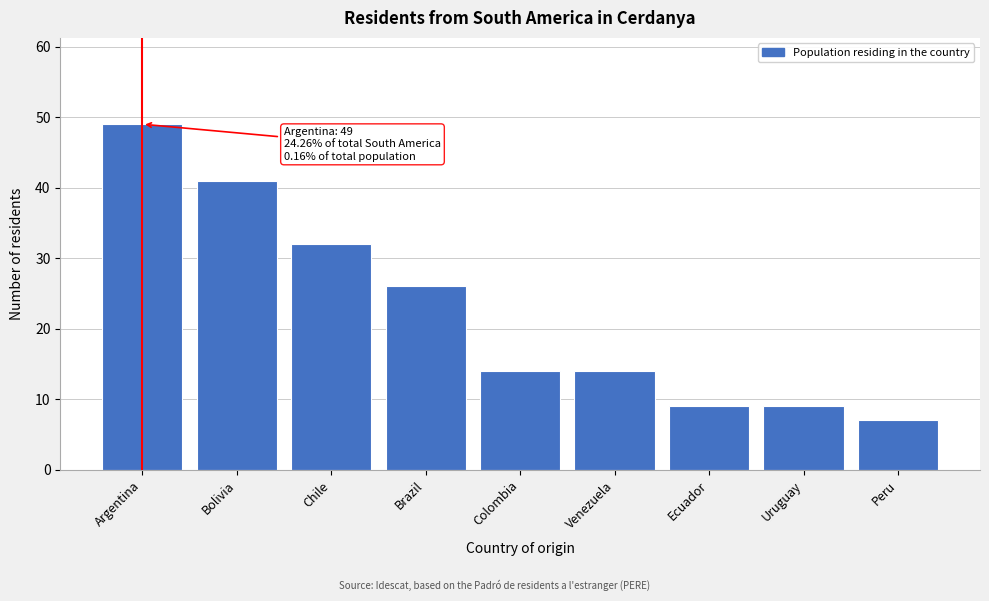

Reading right to left, transcribe all the data shown in this chart.

7	9	9	14	14	26	32	41	49